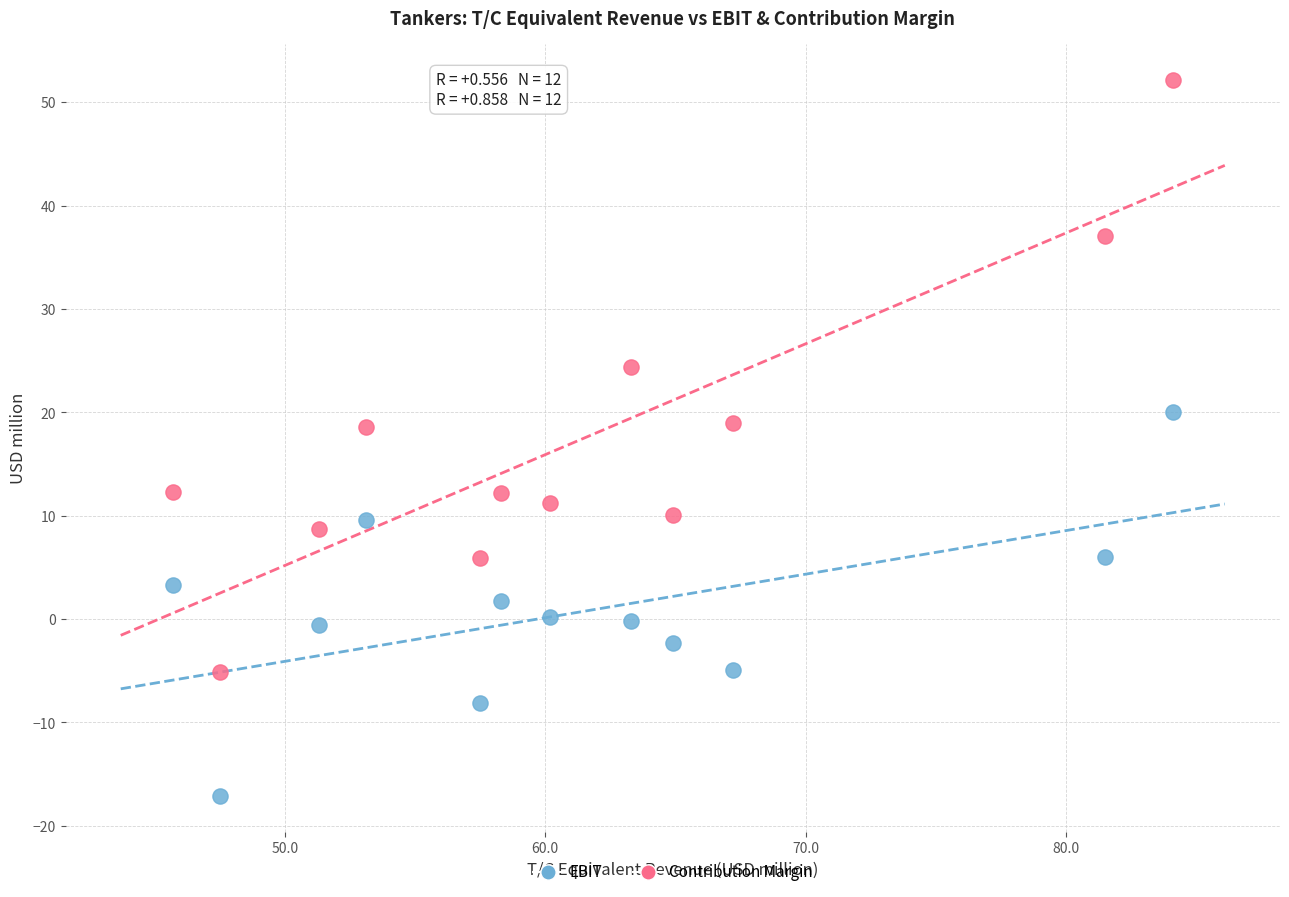

Across all data points, what is the range of X values (max minus min)?

38.4